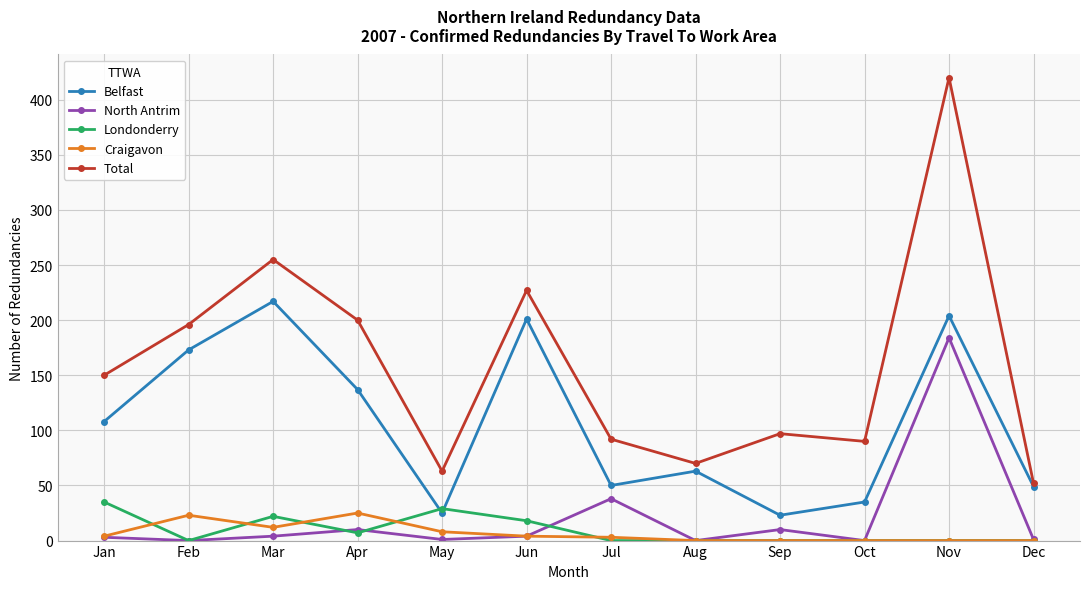

At Mar, list the series in order from largest to smallest.

Total, Belfast, Londonderry, Craigavon, North Antrim